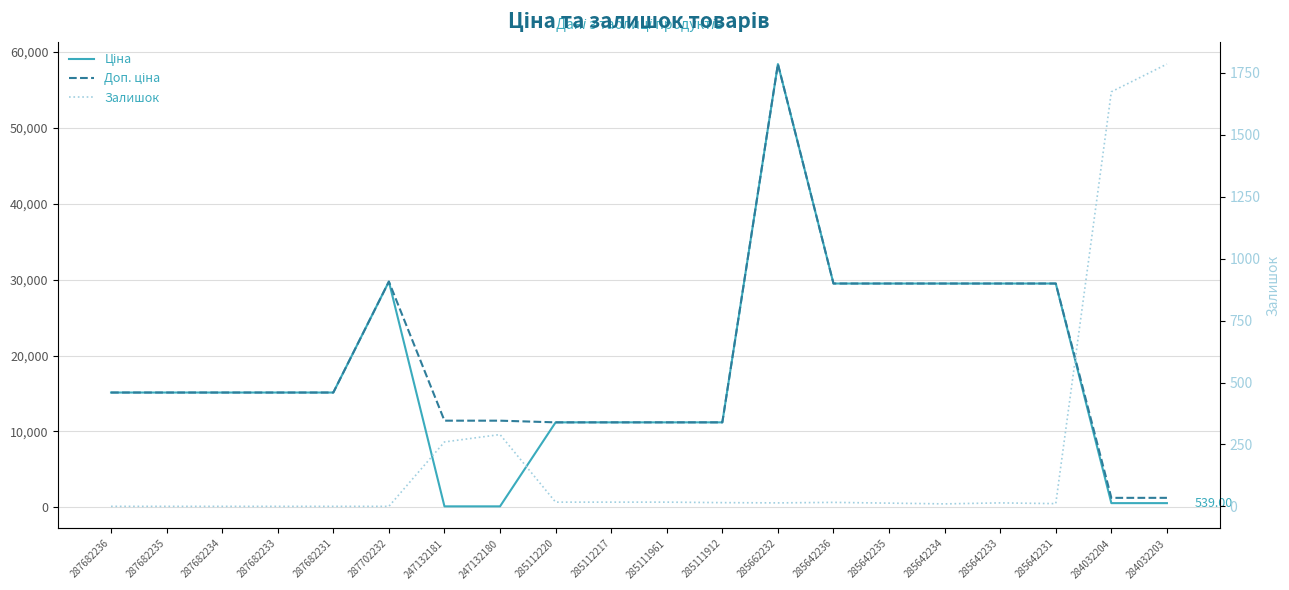

Reading right to left, list all the values displayed in this chart.

Ціна: 539.0	539.0	29491.5	29491.5	29491.5	29491.5	29491.5	58426.5	11188.2	11188.2	11188.2	11188.2	114.1	114.1	29747.2	15120.0	15120.0	15120.0	15120.0	15120.0
Доп. ціна: 1235.4	1235.4	29491.5	29491.5	29491.5	29491.5	29491.5	58426.5	11188.2	11188.2	11188.2	11188.2	11410.0	11410.0	29747.2	15120.0	15120.0	15120.0	15120.0	15120.0
Залишок: 1786.0	1674.0	11.0	14.0	10.0	13.0	16.0	14.0	15.0	17.0	17.0	17.0	290.0	260.0	0.0	0.0	0.0	0.0	0.0	0.0